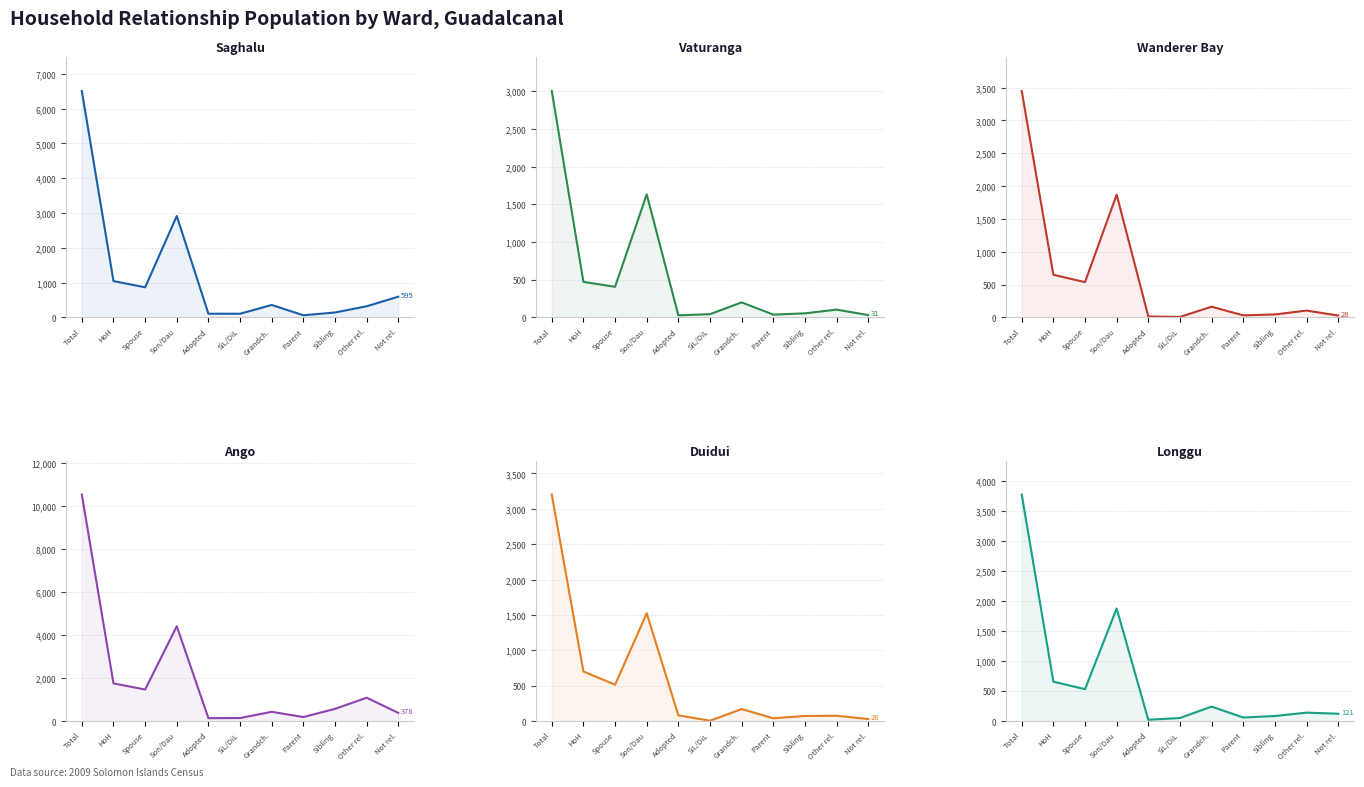

How many values in the Vaturanga series exceed 103?

5